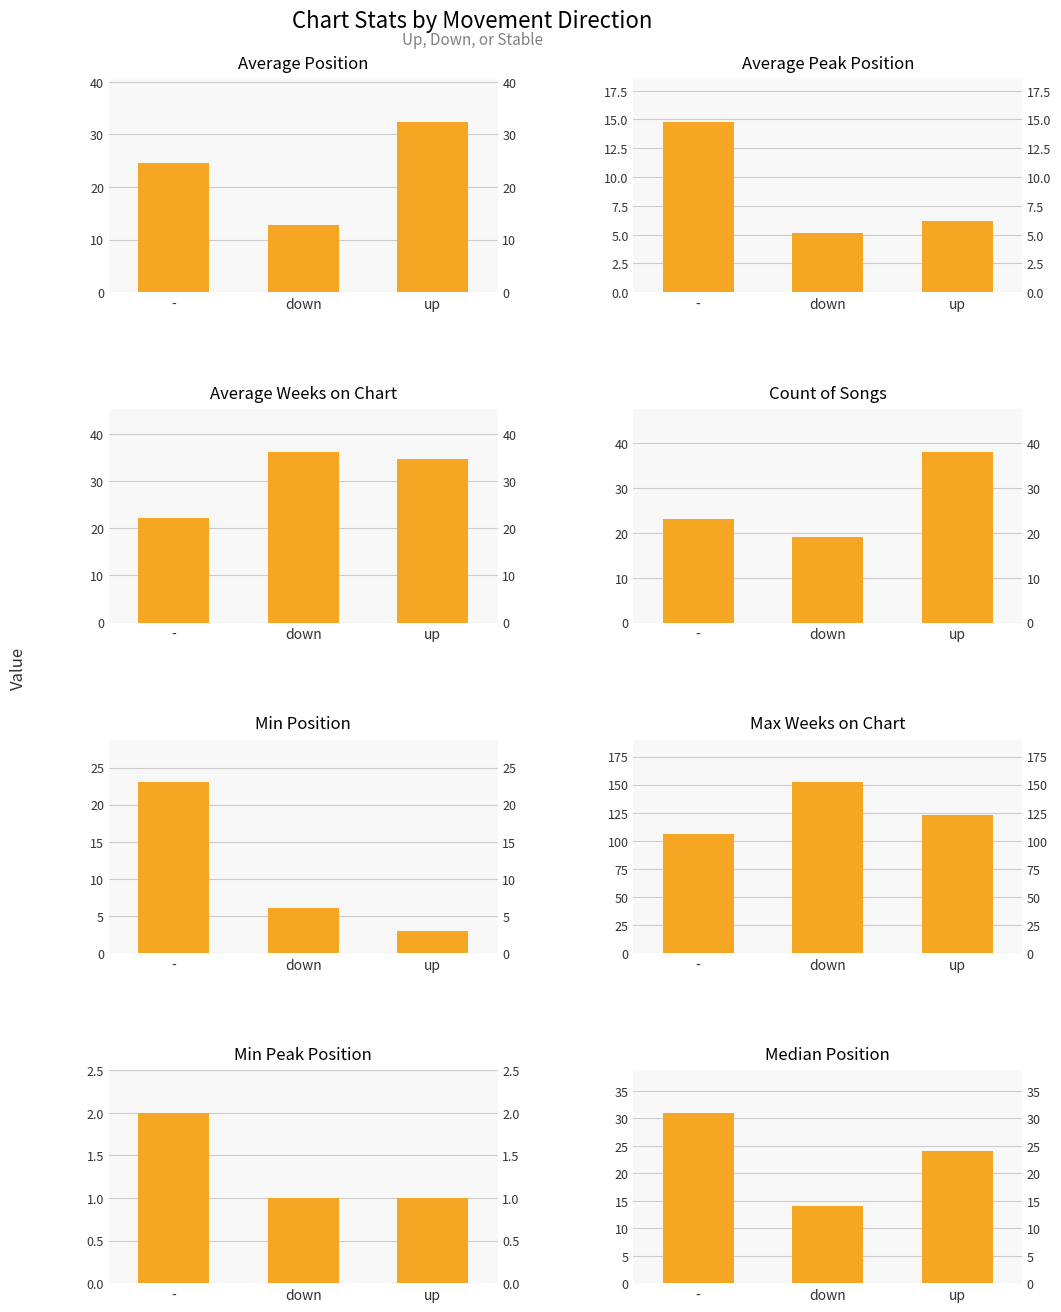

Rank the categories by Average Peak Position value from highest to lowest.

up, -, down